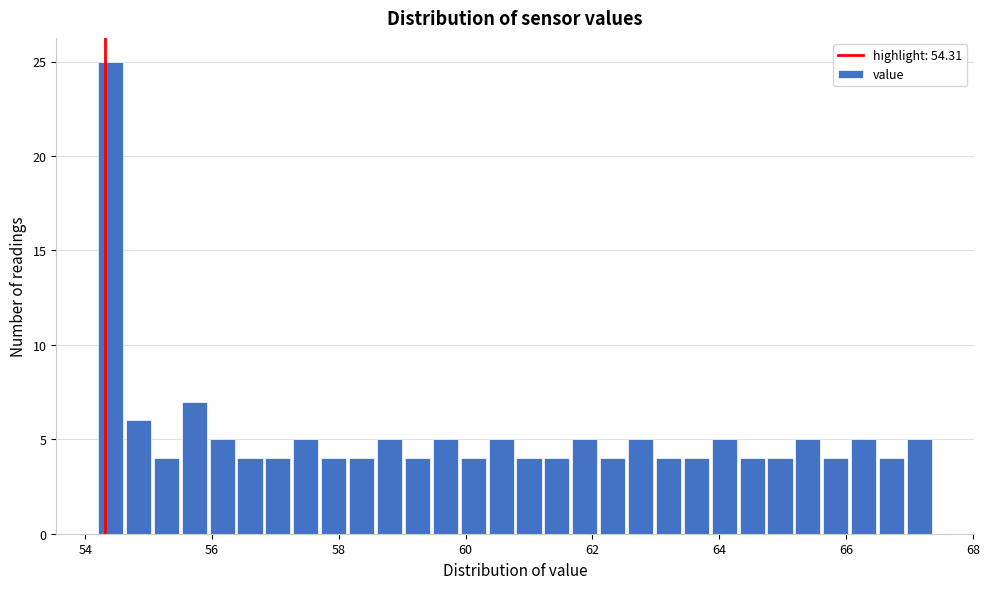

Around what value on the x-axis is the tallest bar? Give the approximate position of its centre, as read against the axis.

54.4